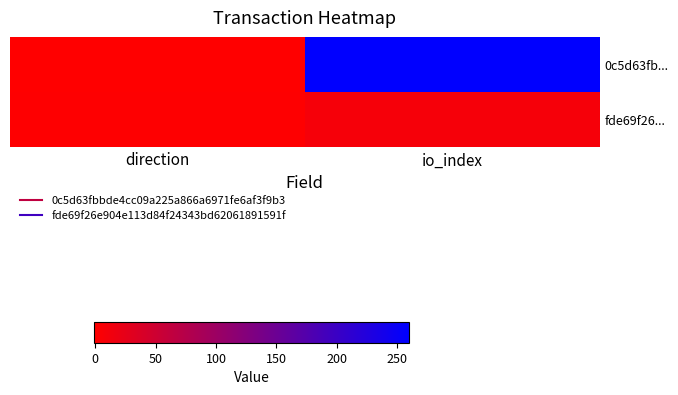

Rank the series by their average value, from highest to lowest.

0c5d63fb..., fde69f26...